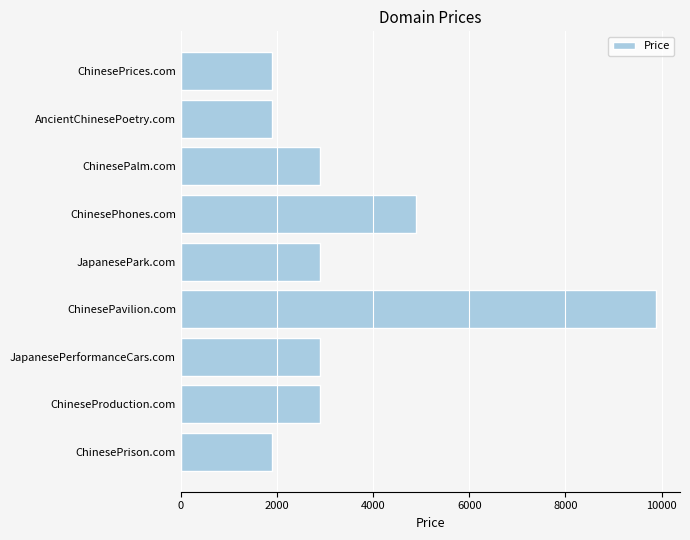

The chart shows a value of 16571 at ChinesePavilion.com. True or false?

False